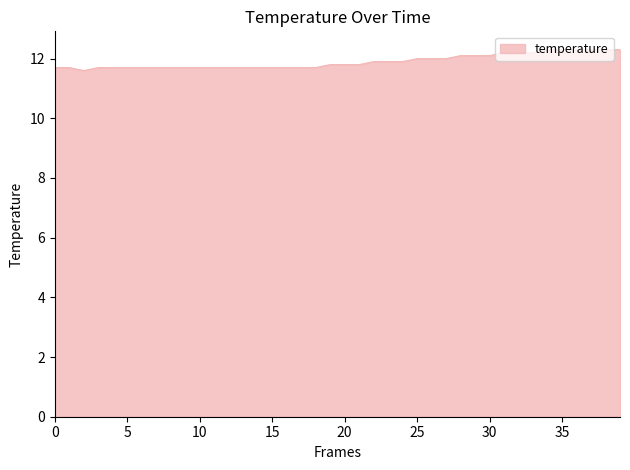

What is the smallest value displayed?

11.6